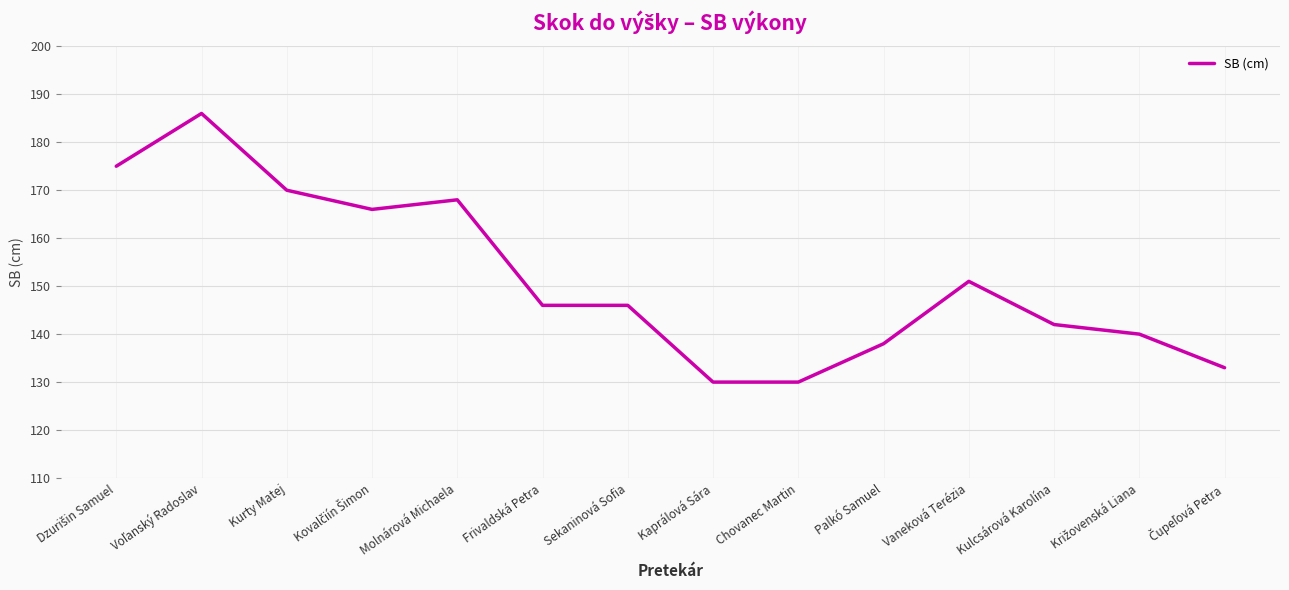

What is the change in value from Molnárová Michaela to Kaprálová Sára?

-38